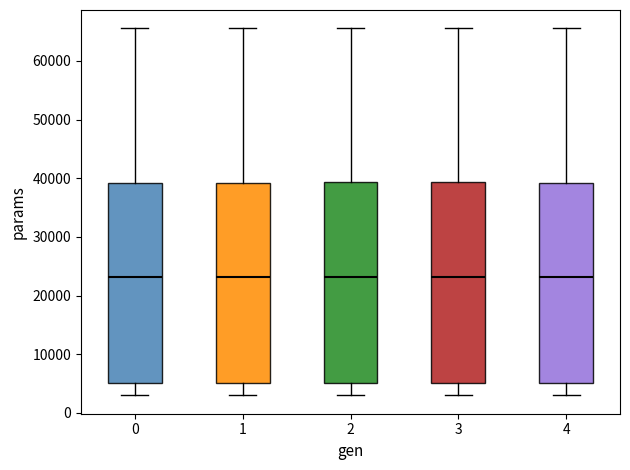

Reading left to right, read every box against the y-axis: the position of its median line, the range the box covers, and the ends of its whiskers. The values are not printed on the chart, so give them approximately, as read against the axis.

0: median 23000, box 5000 to 39000, whiskers 3000 to 66000
1: median 23000, box 5000 to 39000, whiskers 3000 to 66000
2: median 23000, box 5000 to 39000, whiskers 3000 to 66000
3: median 23000, box 5000 to 39000, whiskers 3000 to 66000
4: median 23000, box 5000 to 39000, whiskers 3000 to 66000